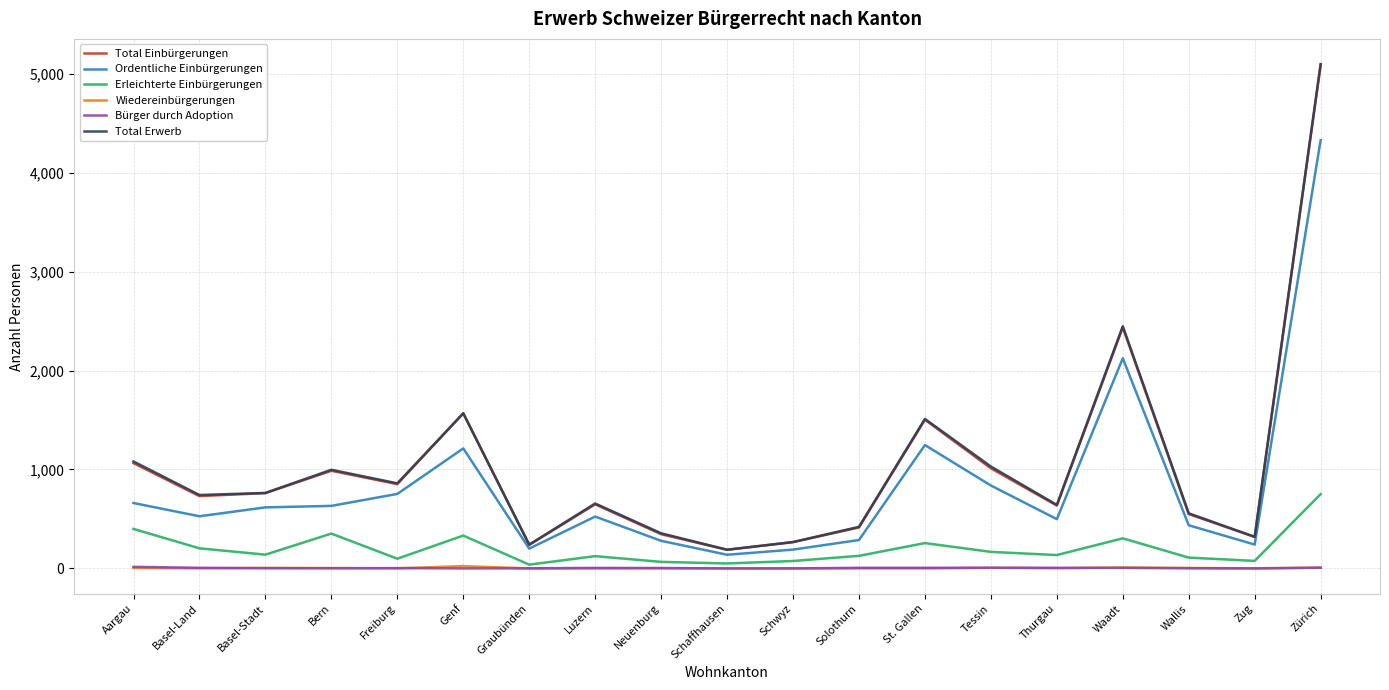

What is the difference between the maximum and minimum values in the Ordentliche Einbürgerungen series?

4191